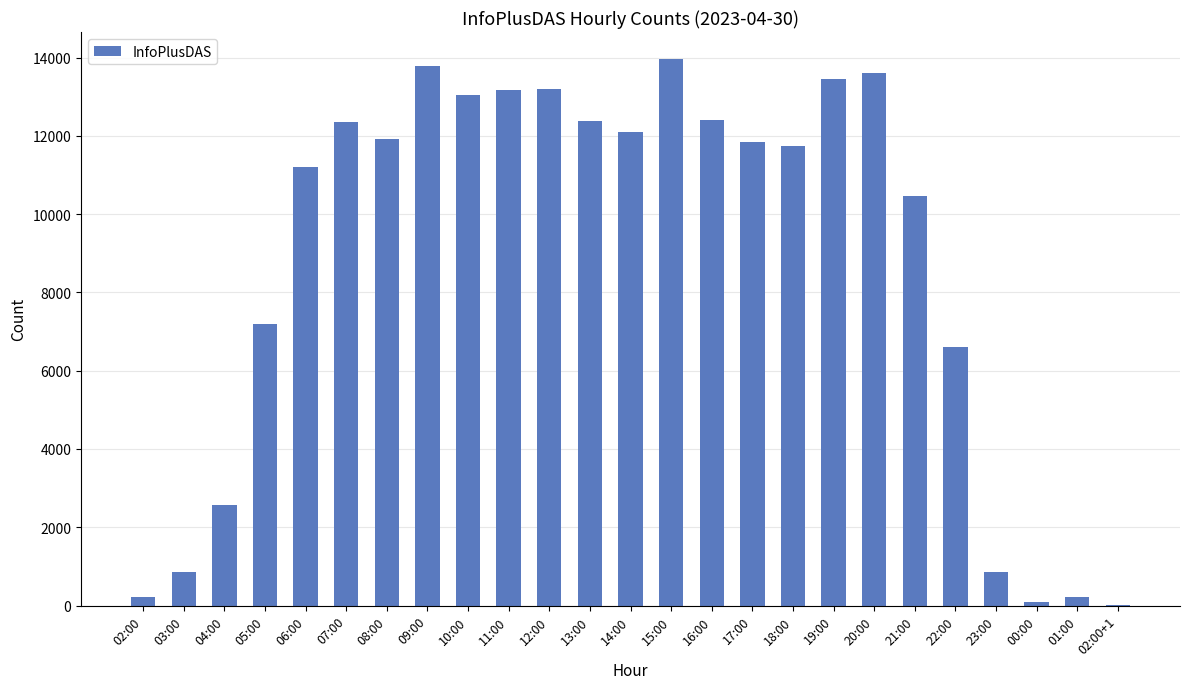

Count the number of data series in this chart.

1